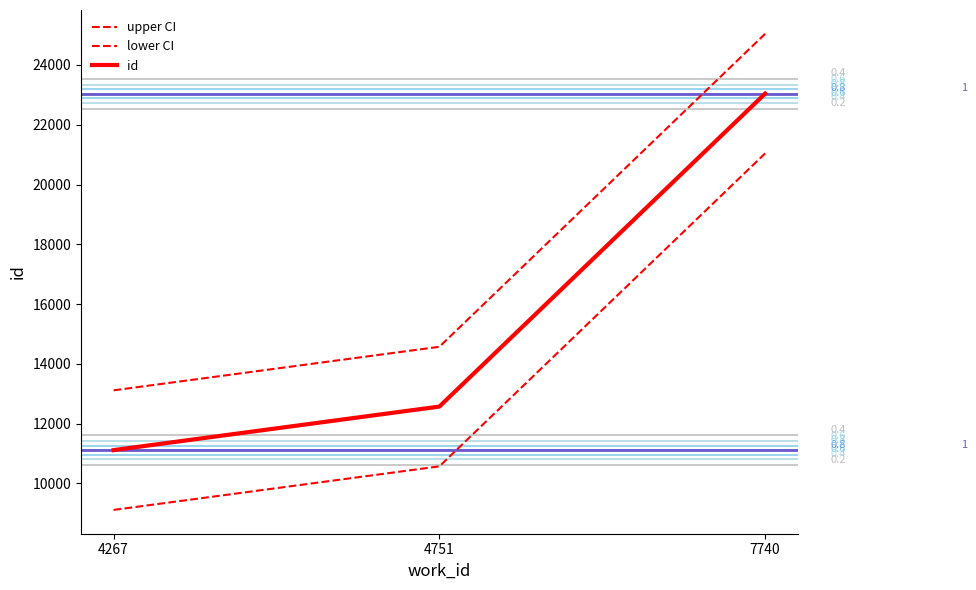

Read the lower CI value at 4267.

9116